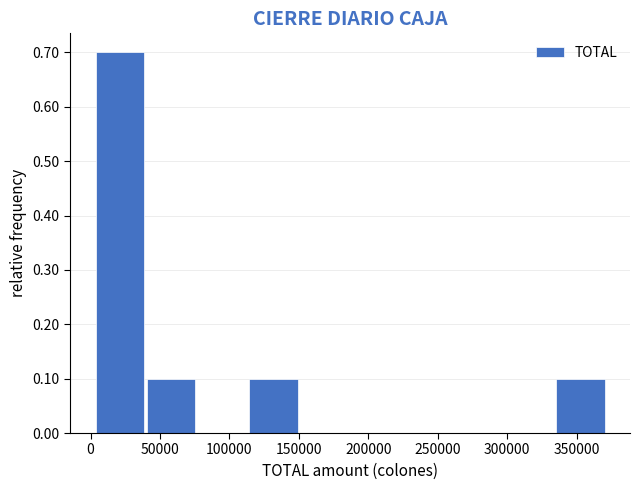

Which range on the x-axis has the tallest bar?

5000 to 40000